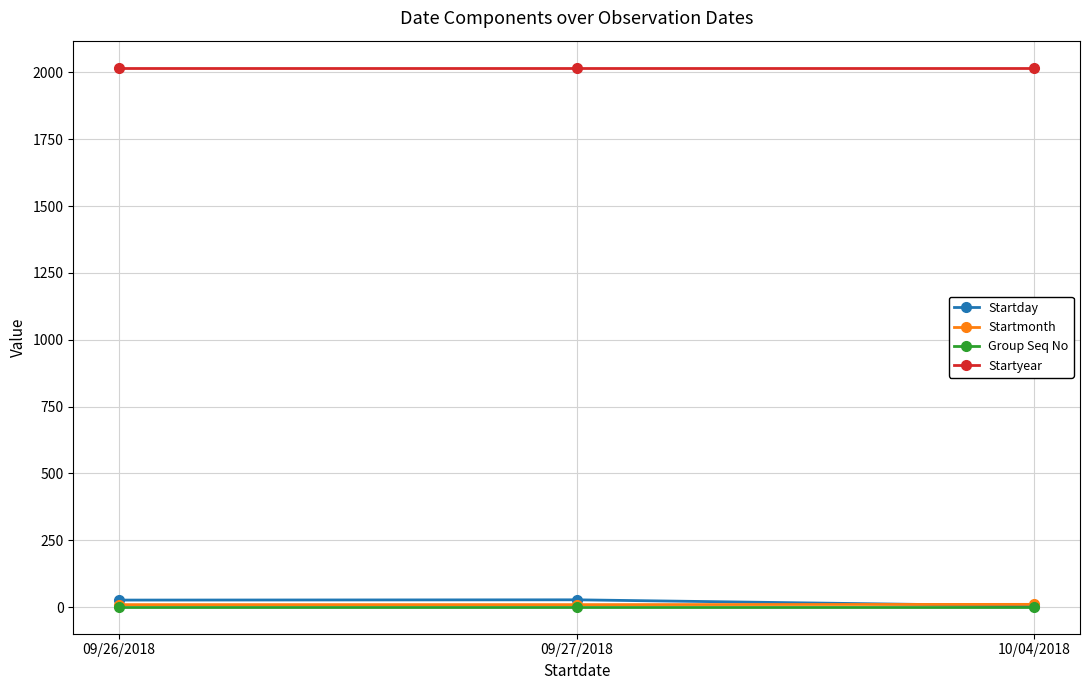

What is the label of the 3rd point from the left?

10/04/2018